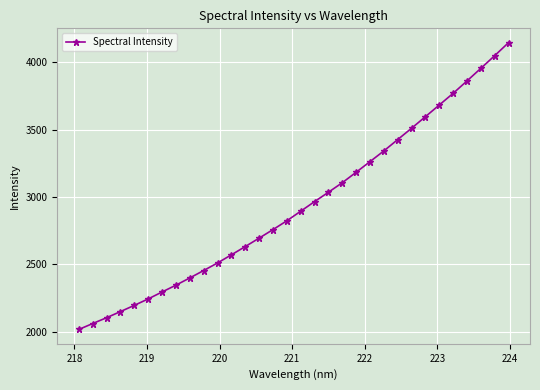

What is the difference between the second highest and second lowest values?

1986.1